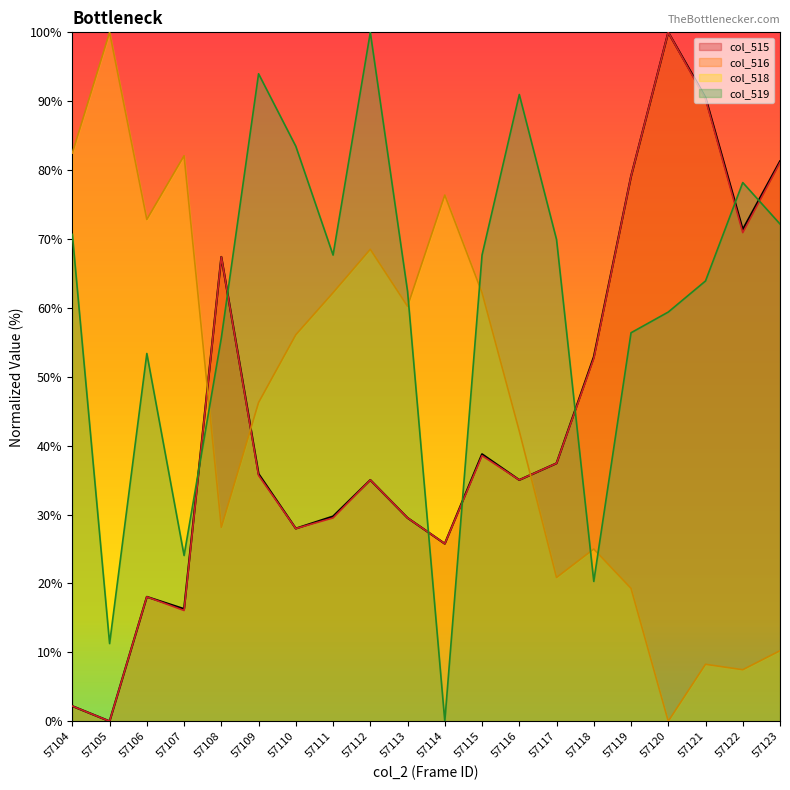

Does the chart display data point markers on the line(s)?

No